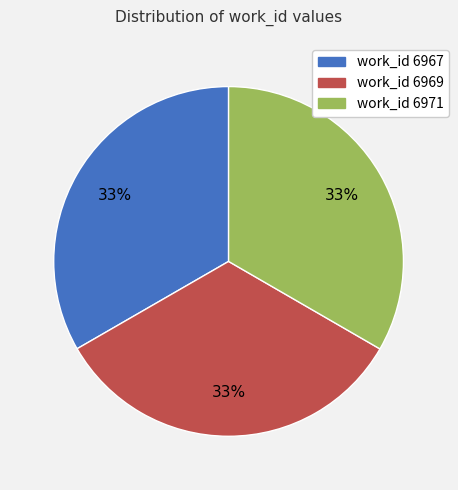

Does any single category account for the majority?

No